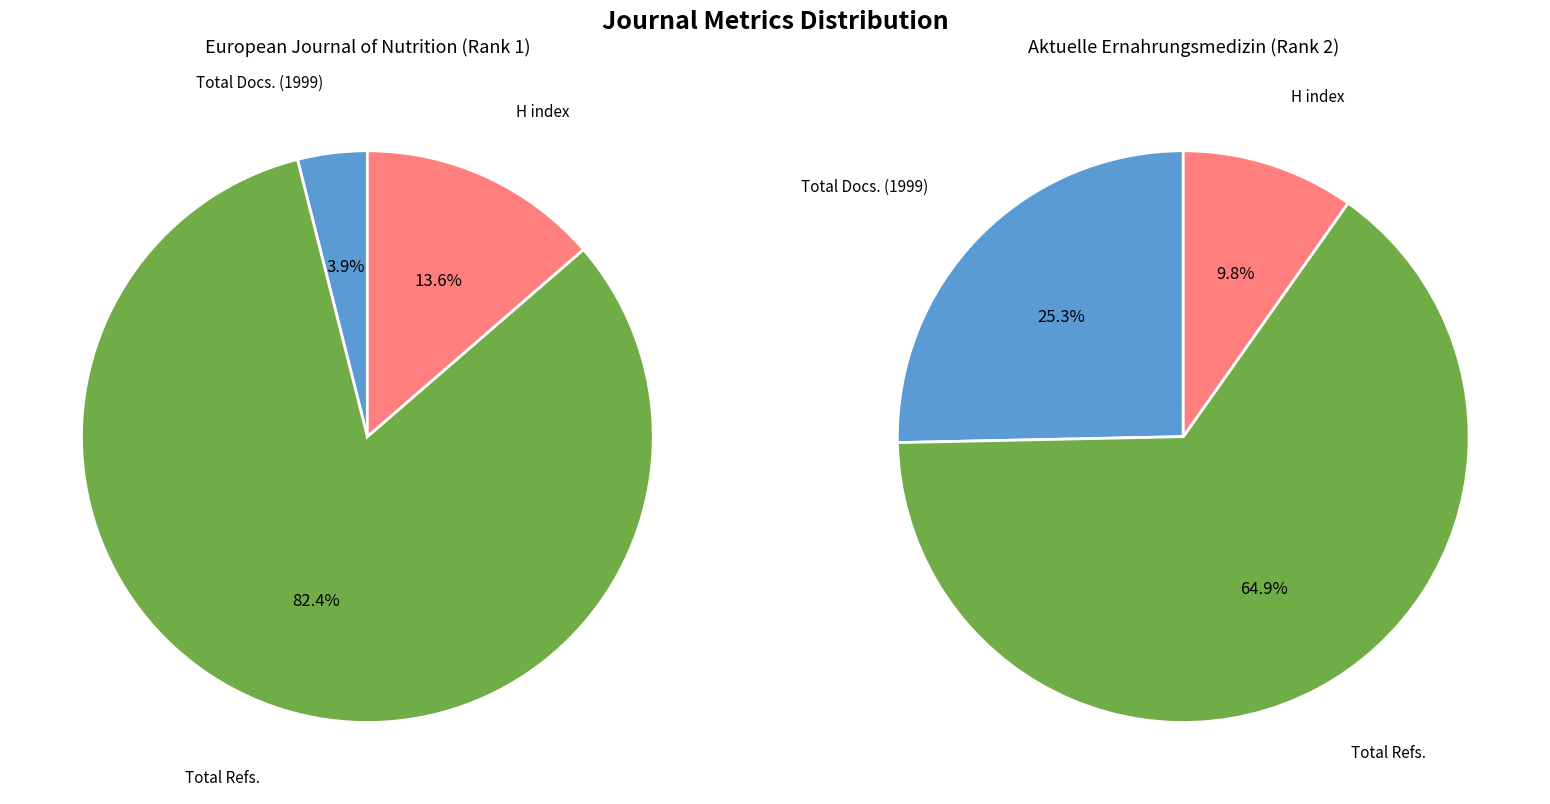

The Total Docs. (1999) slice represents 25% of the pie. True or false?

True